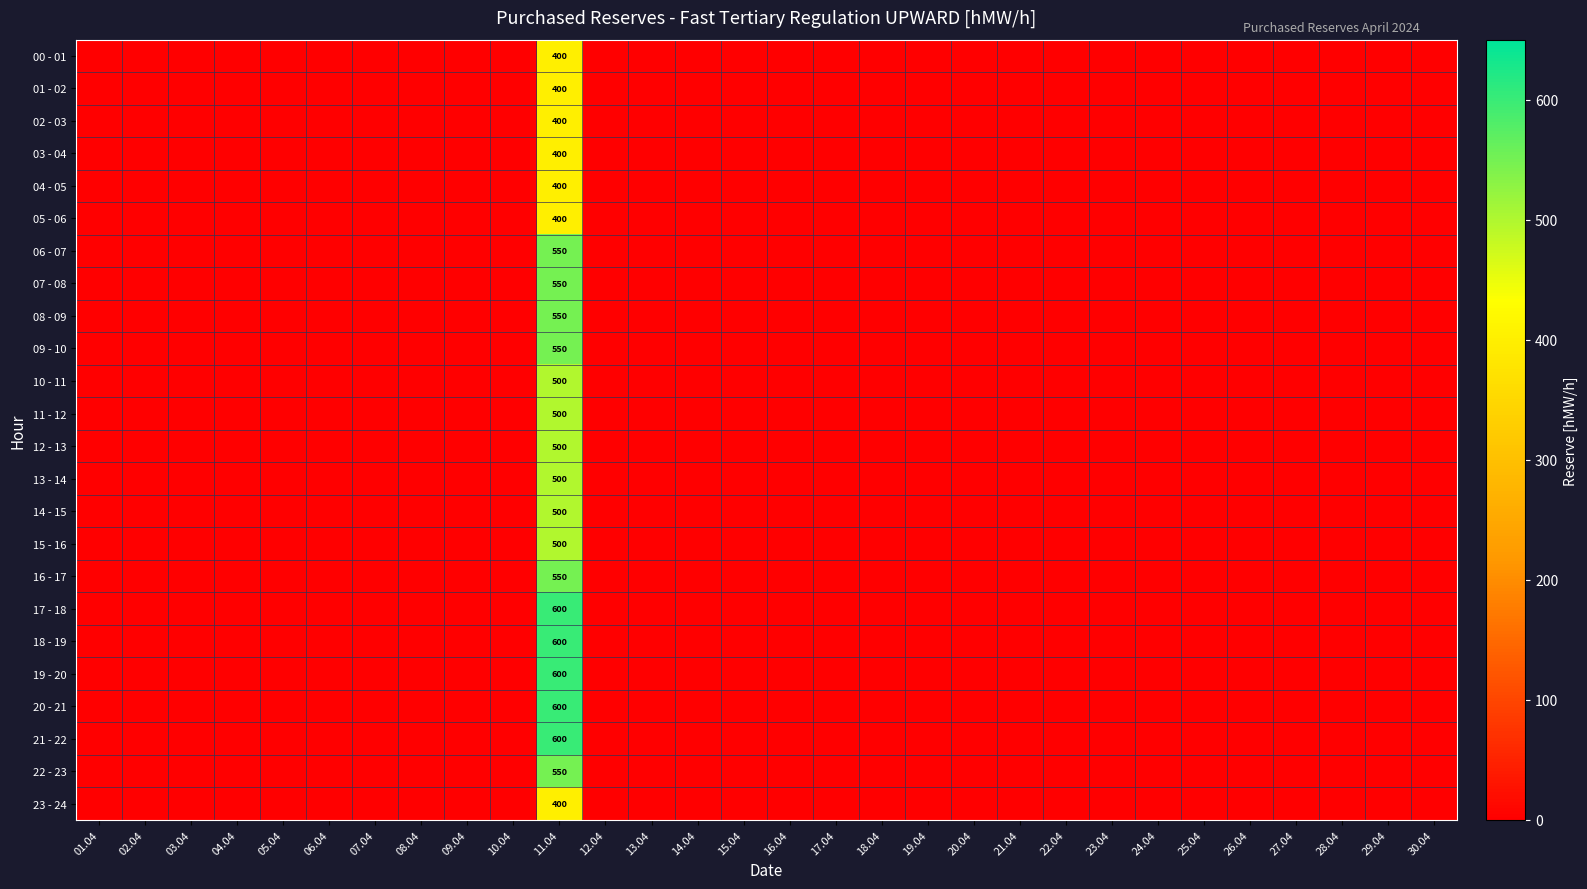

The 14 - 15 series shows 793 at 11.04. True or false?

False